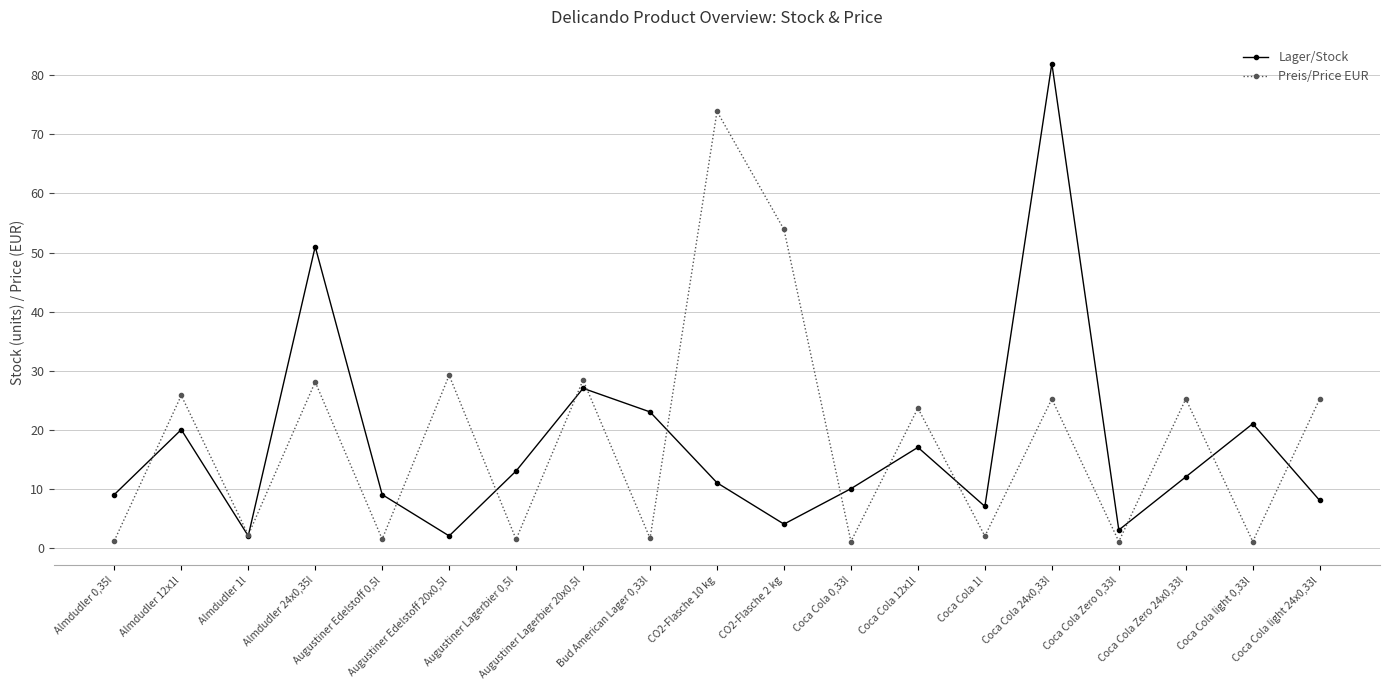

What is the difference between the second highest and minimum values in the Lager/Stock series?

49.0